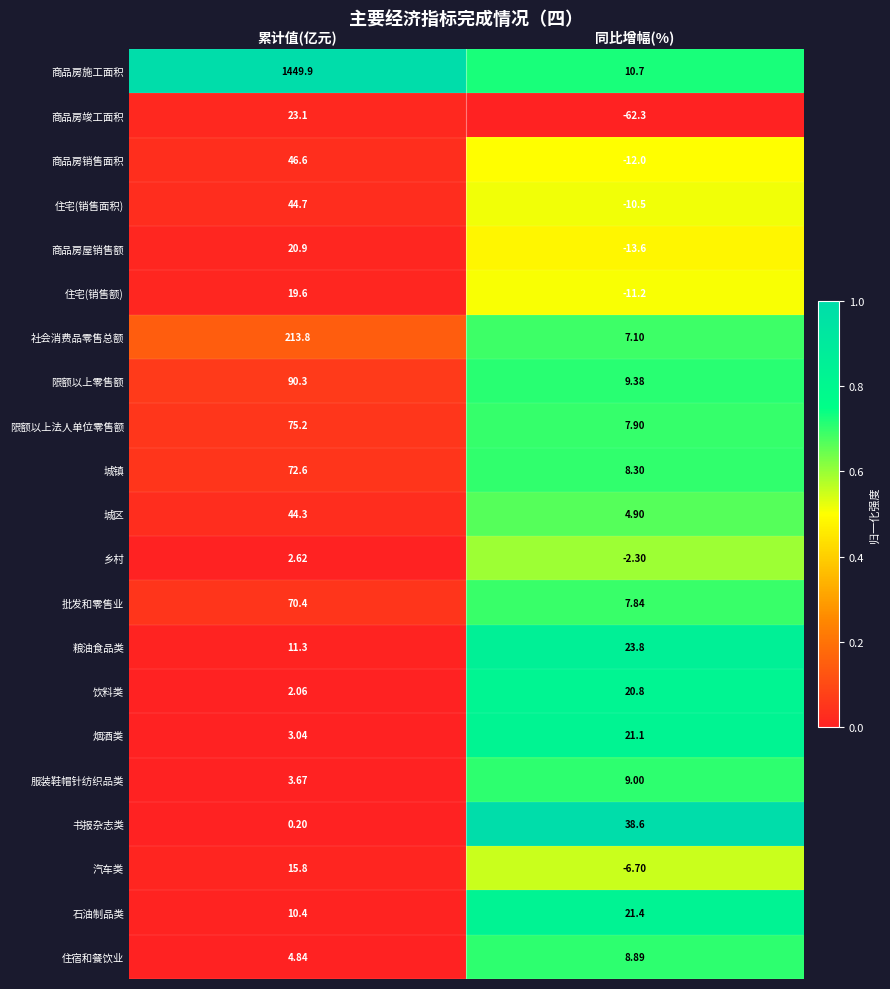

At which category is the sum across all series the highest?

累计值(亿元)